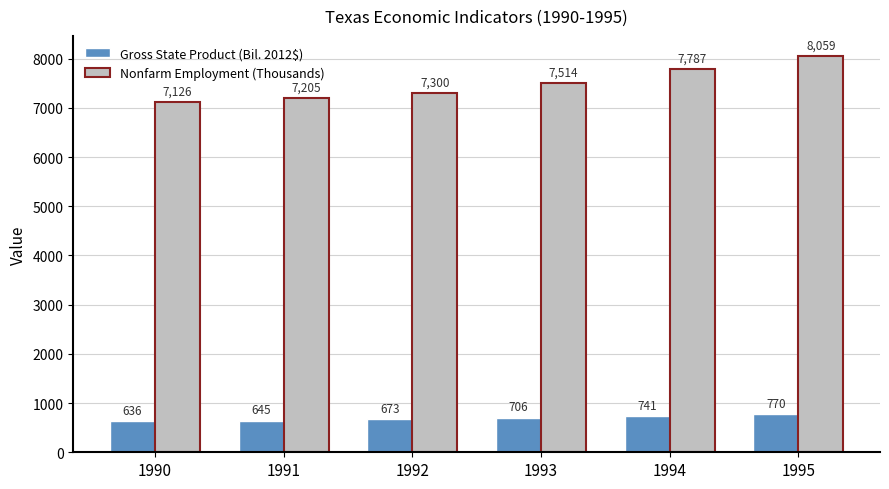

The Nonfarm Employment (Thousands) series shows 13880.4 at 1994. True or false?

False